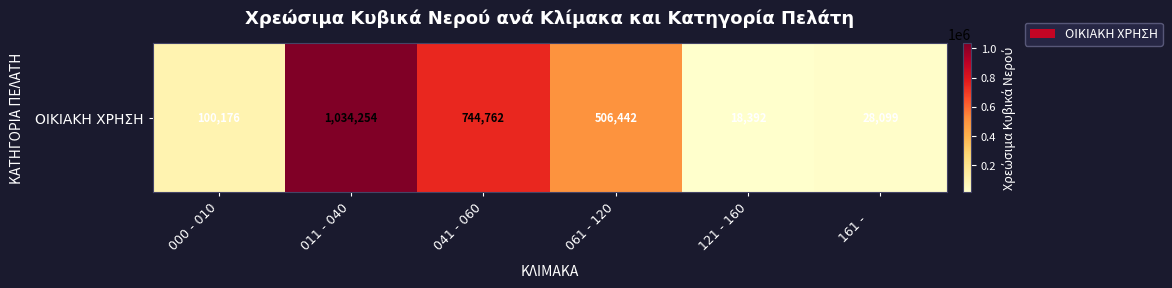

Which label corresponds to the smallest value in the chart?

121 - 160